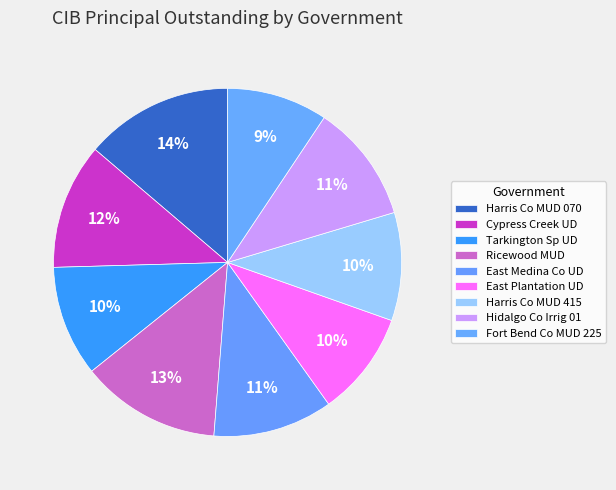

What is the largest slice in the pie chart?

Harris County MUD 070